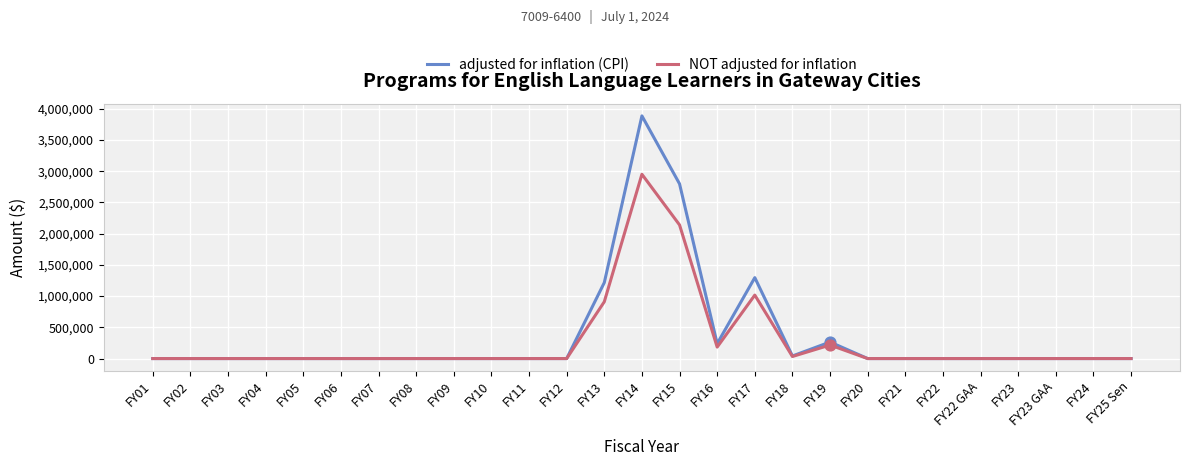

Which series has the widest spread of values?

adjusted for inflation (CPI)